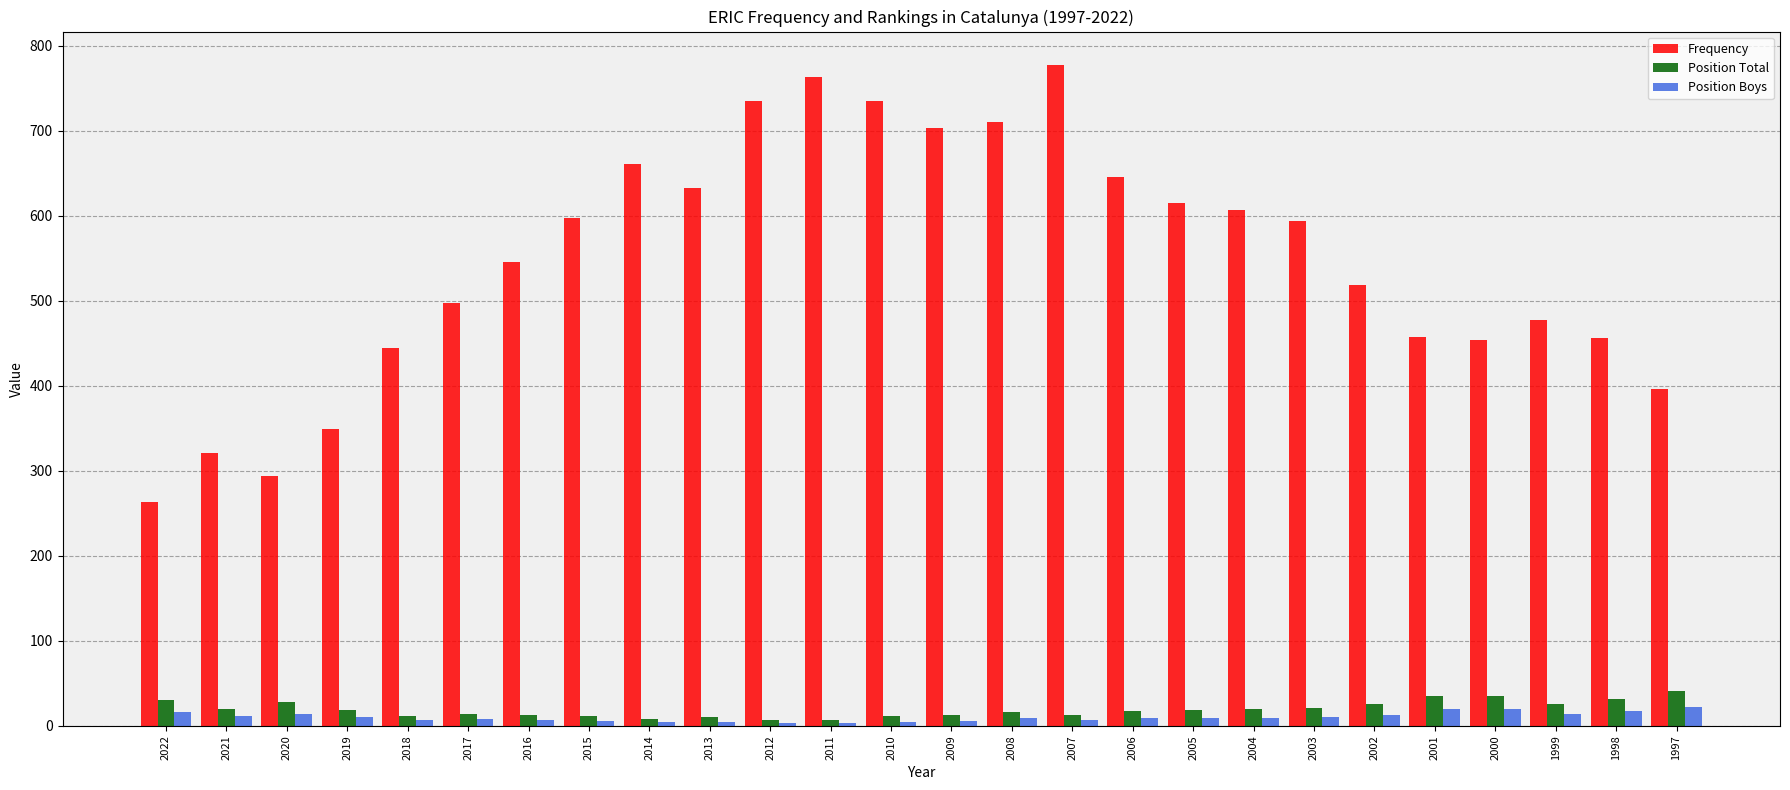

Which series has the widest spread of values?

Frequency